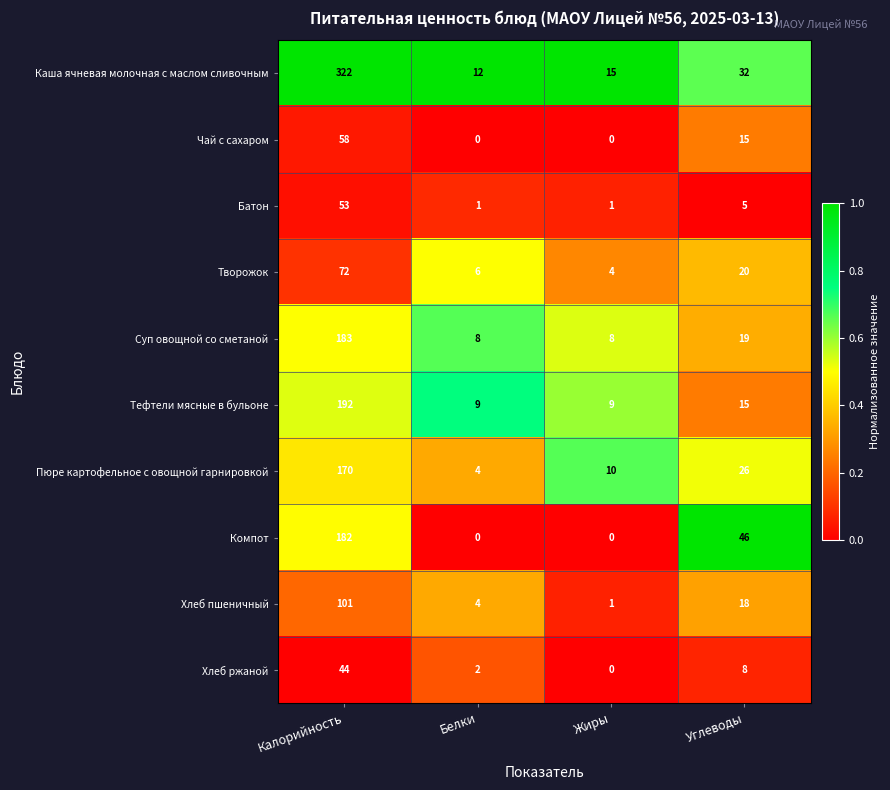

What is the difference between the Творожок values at Жиры and Калорийность?

68